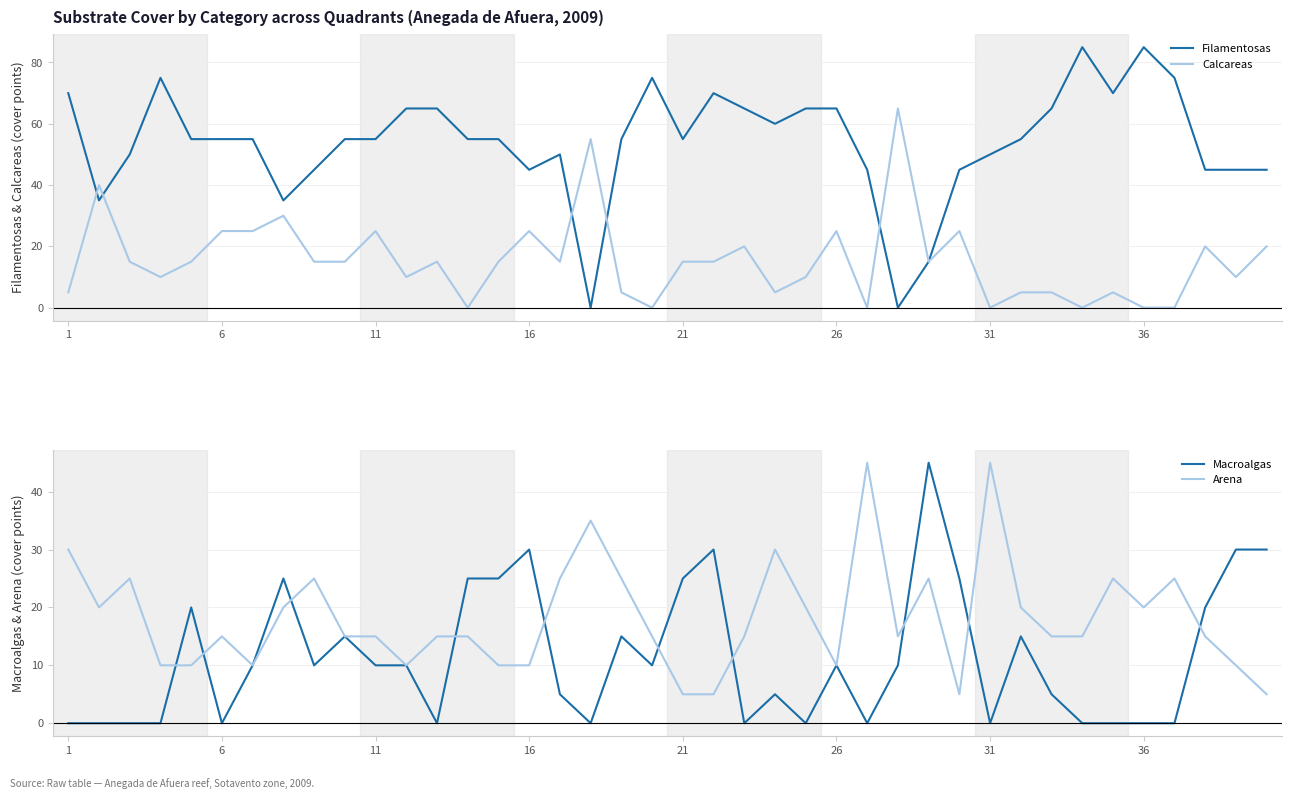

What are all the series names shown in the legend?

Filamentosas, Calcareas, Macroalgas, Arena